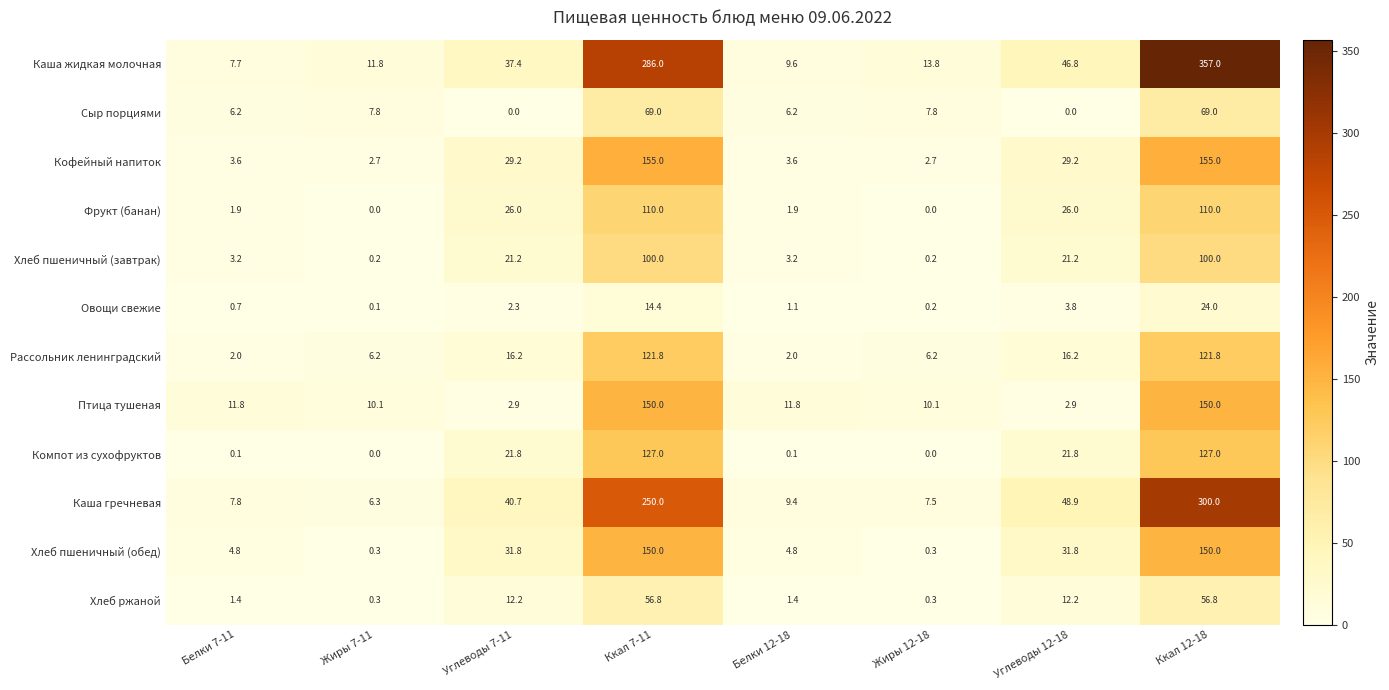

What is the maximum value shown in the chart?

357.0